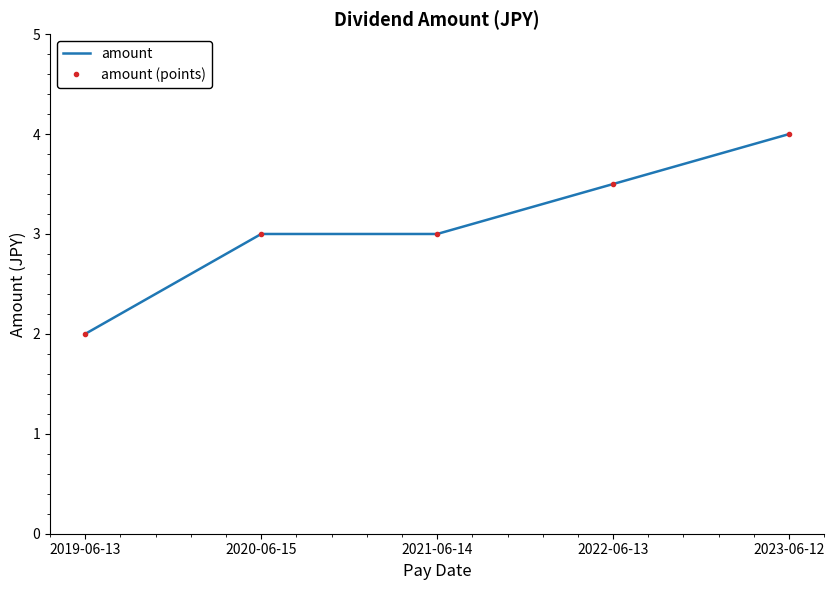

The amount (points) series shows 4.0 at 2023-06-12. True or false?

True